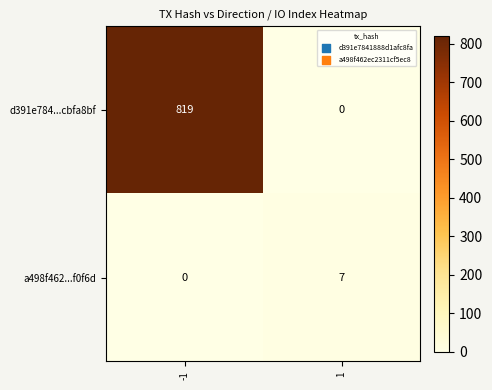

The a498f462...f0f6d series shows -3 at -1. True or false?

False